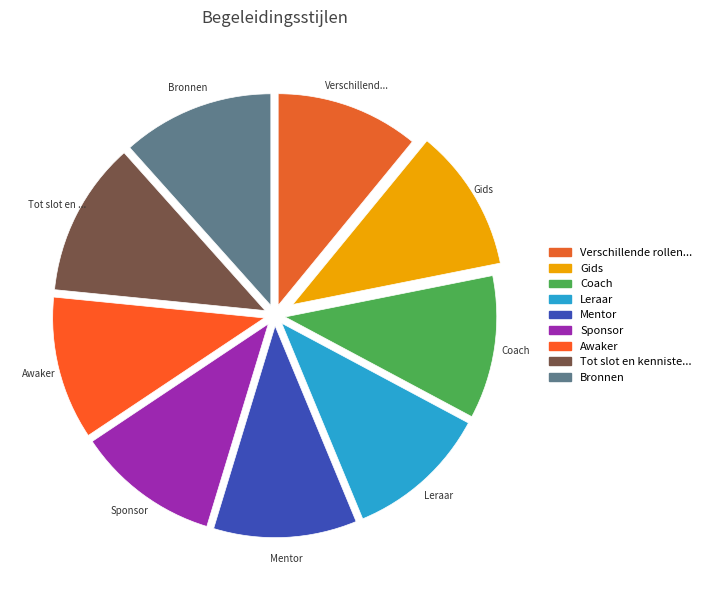

To the nearest percent, what is the average slice percentage?

11%